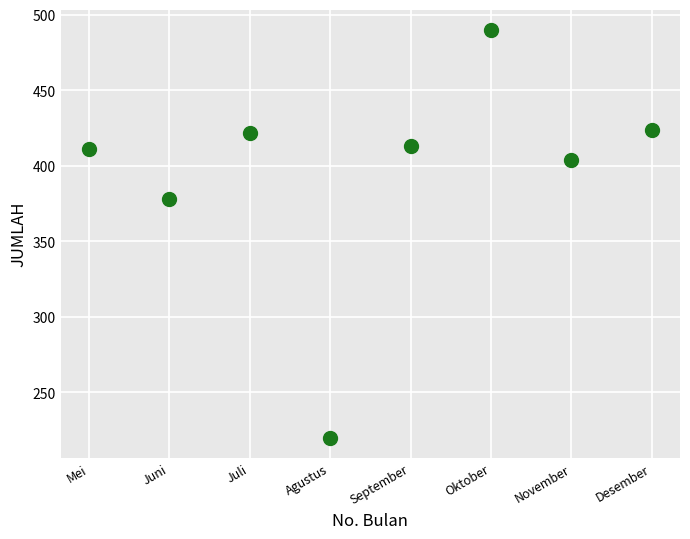

What is the average X value?

8